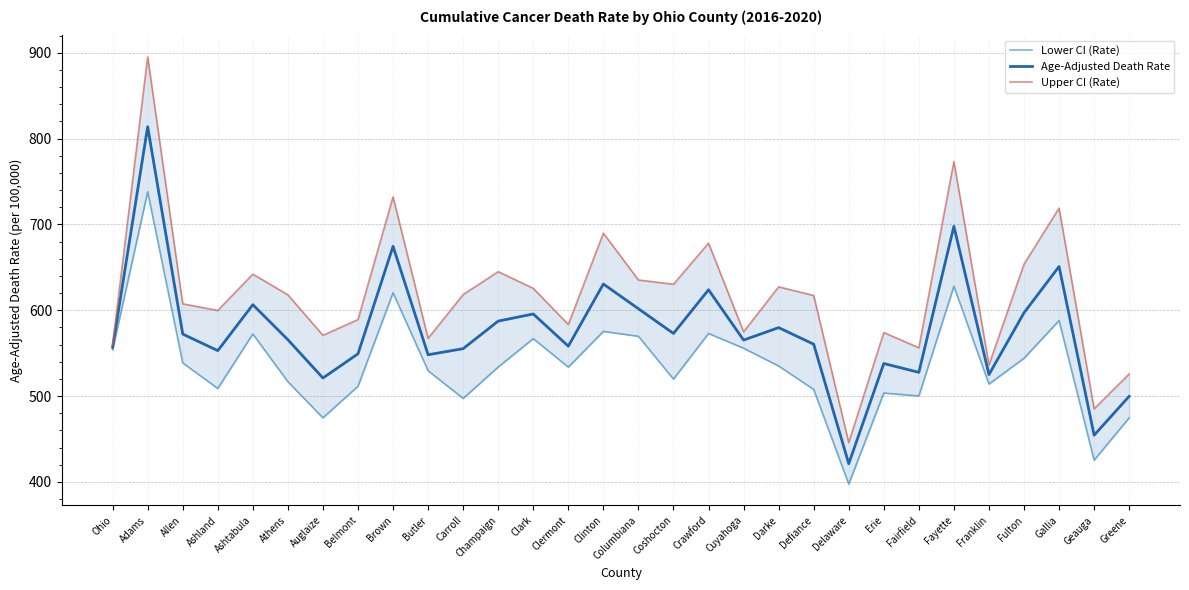

True or false: Upper CI (Rate) has more than 0 points higher than both neighbors.

True